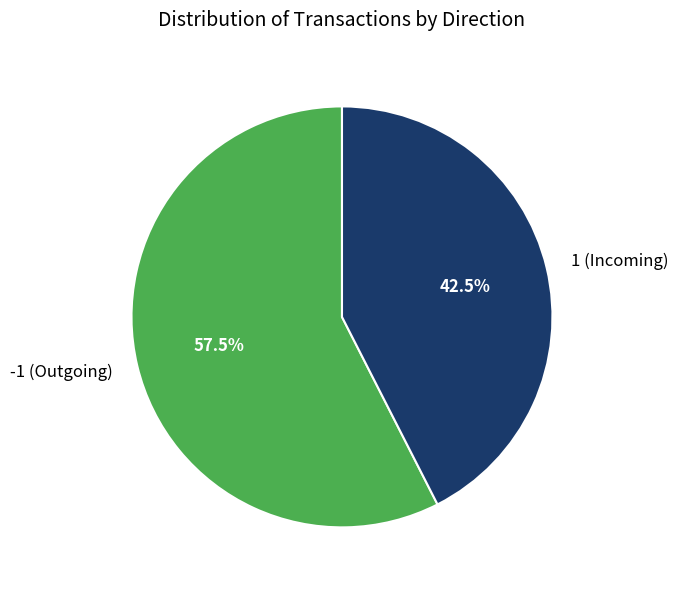

How many segments does this pie chart have?

2